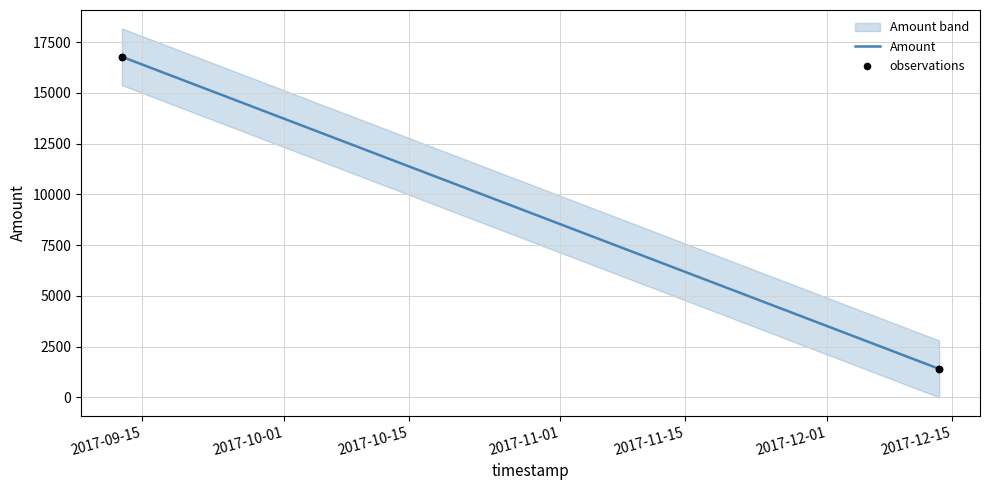

Which series has the largest Y range (max minus min)?

Amount